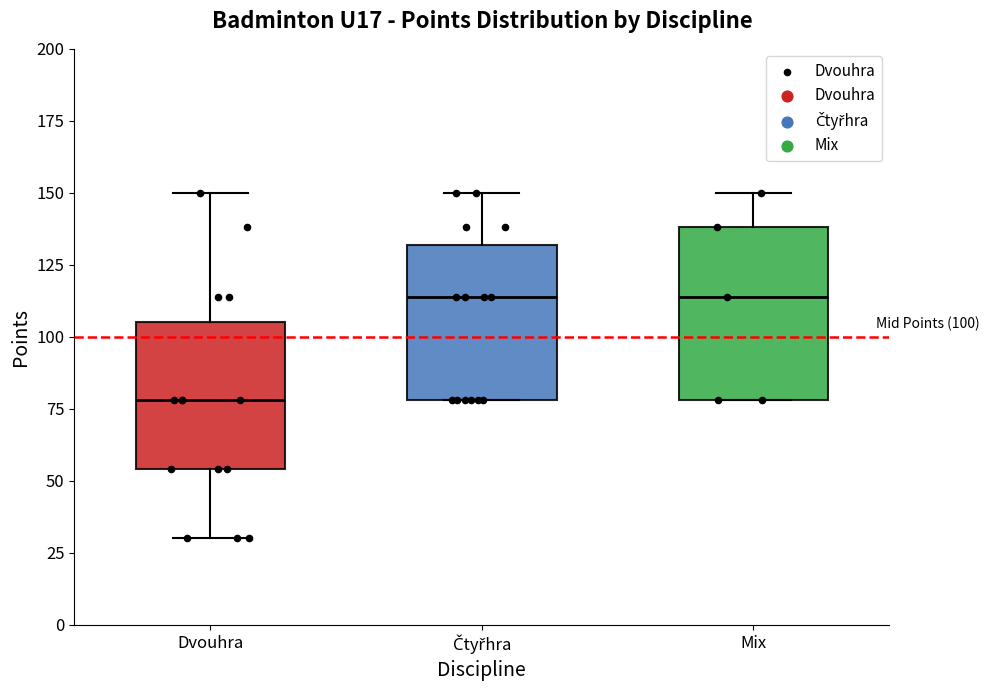

Which box is the tallest, from its lower edge to its upper edge?

Mix